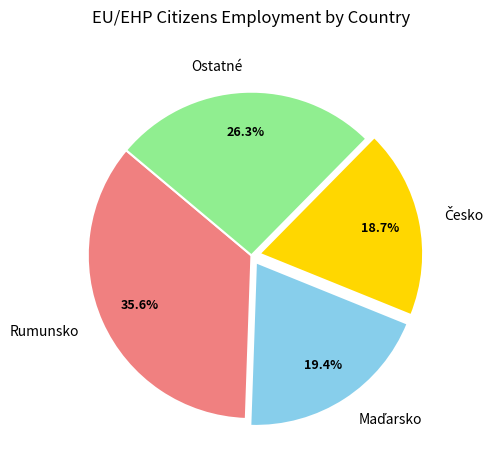

Which slice is the largest?

Rumunsko